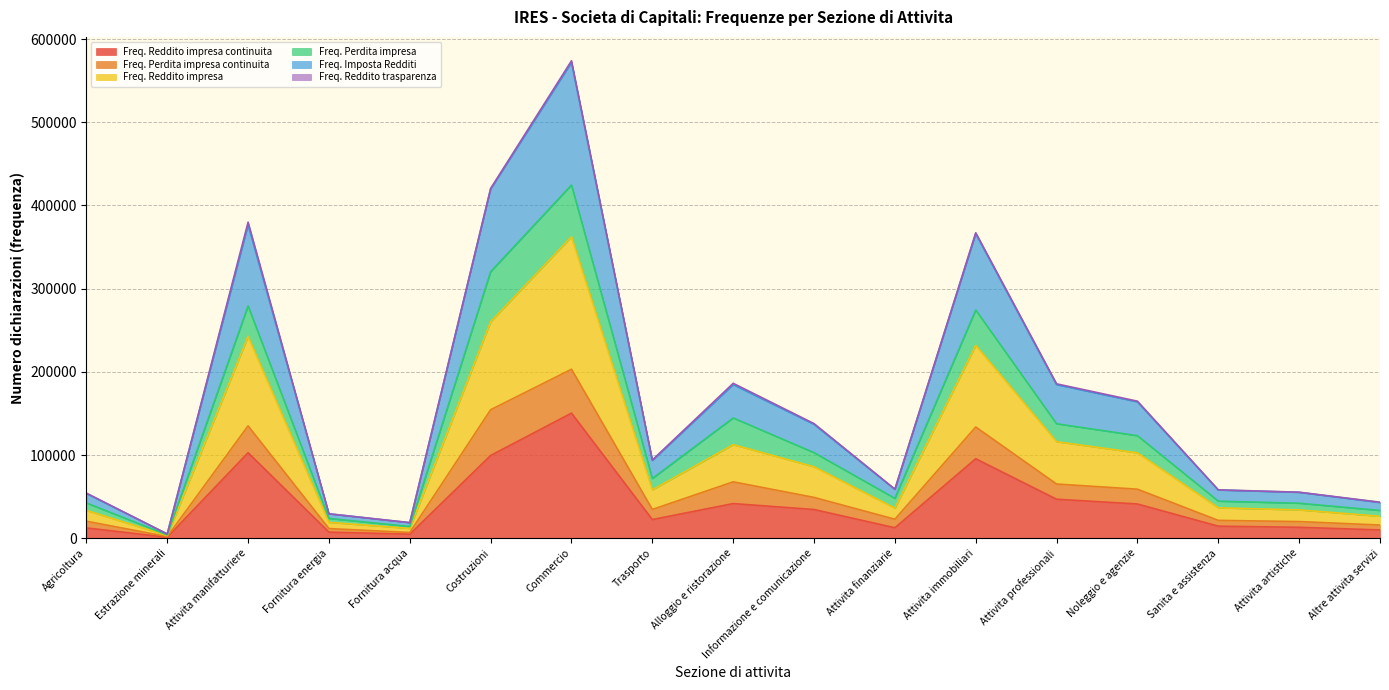

What is the average value of the Freq. Reddito impresa continuita series?

41773